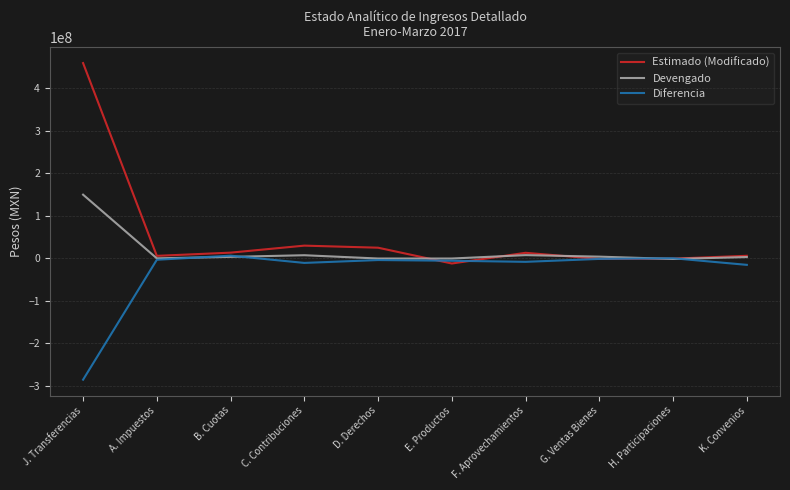

How many values in the Devengado series exceed 2856549?

5